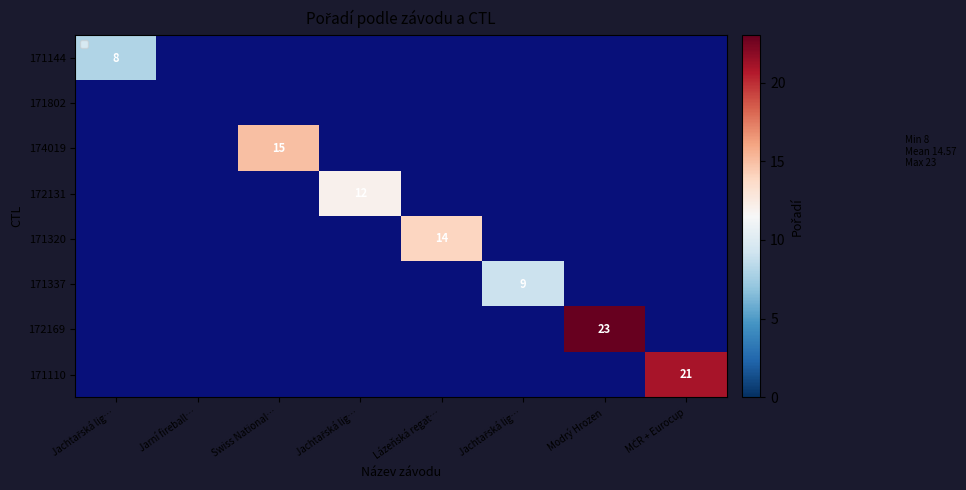

At which category is the sum across all series the highest?

Modrý Hrozen